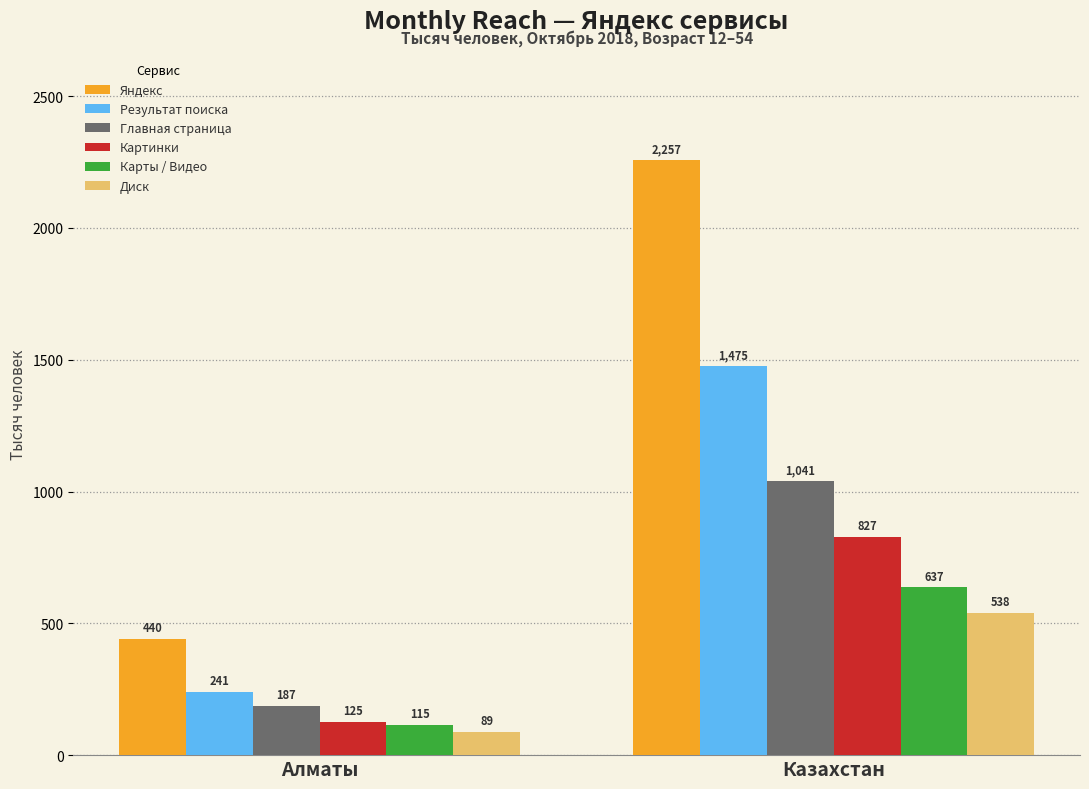

The value of Карты / Видео at Казахстан is 1015.9. True or false?

False